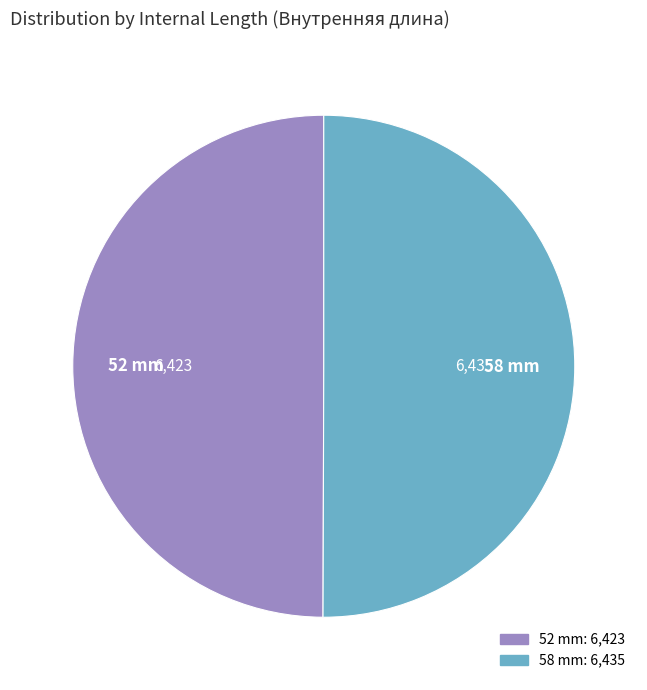

Do 52 mm and 58 mm together represent more than half of the pie?

Yes